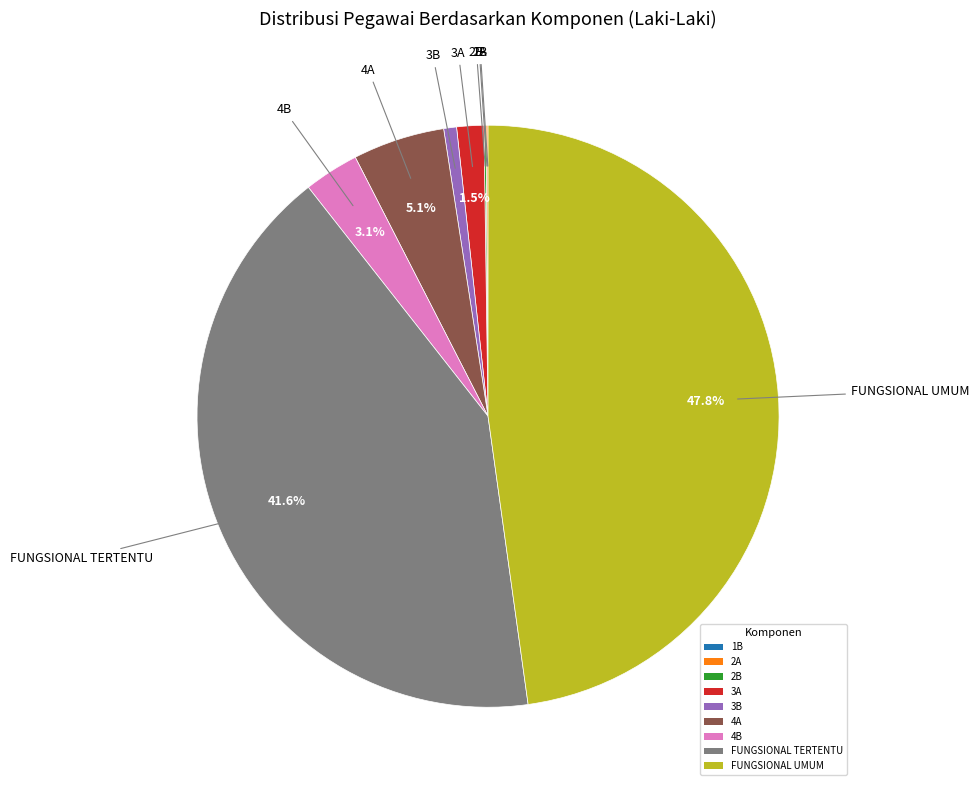

How much of the chart is everything except 4A?

94.9%